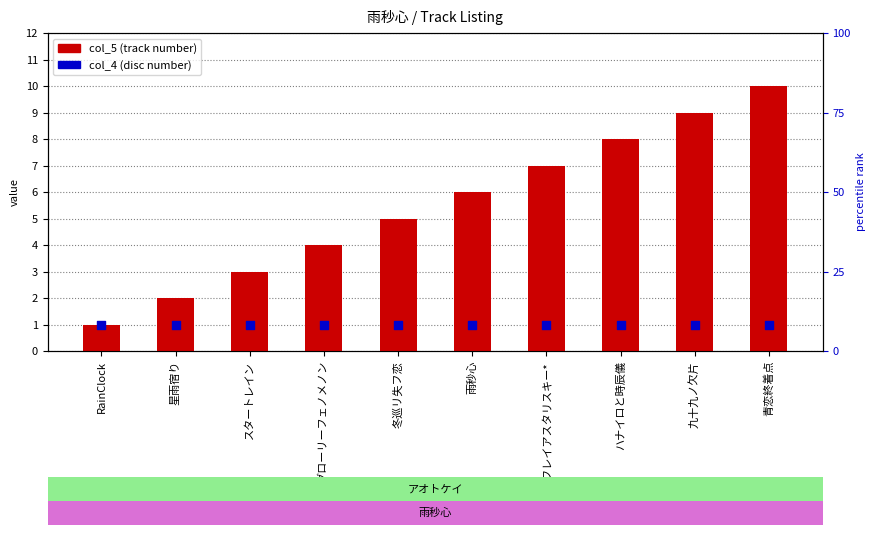

What is the total value across all series at リフレイアスタリスキー*?

8